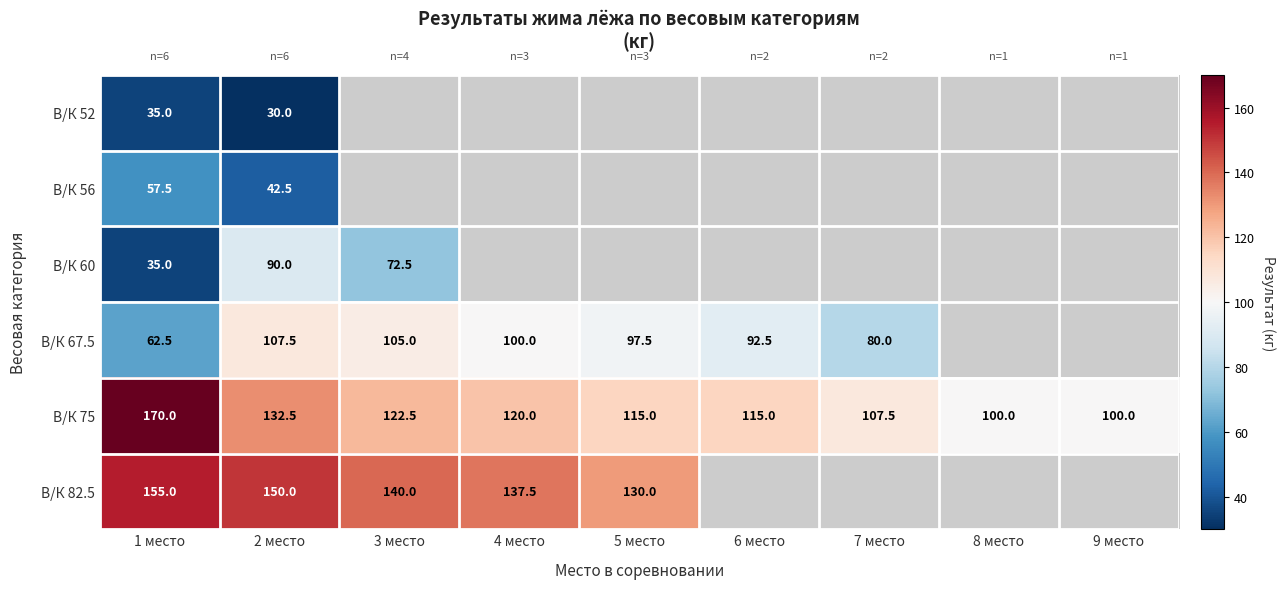

What is the maximum value for В/К 75?

170.0